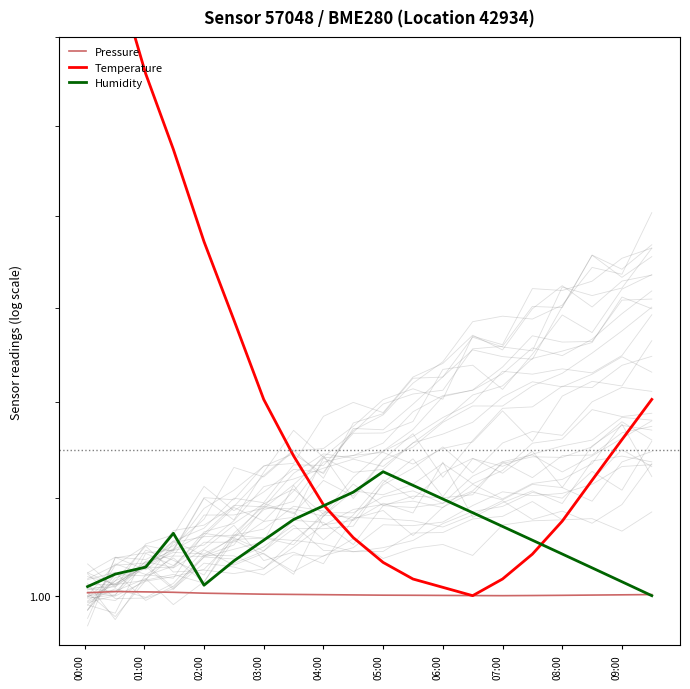

Rank the series by their maximum value, from lowest to highest.

Pressure, Humidity, Temperature